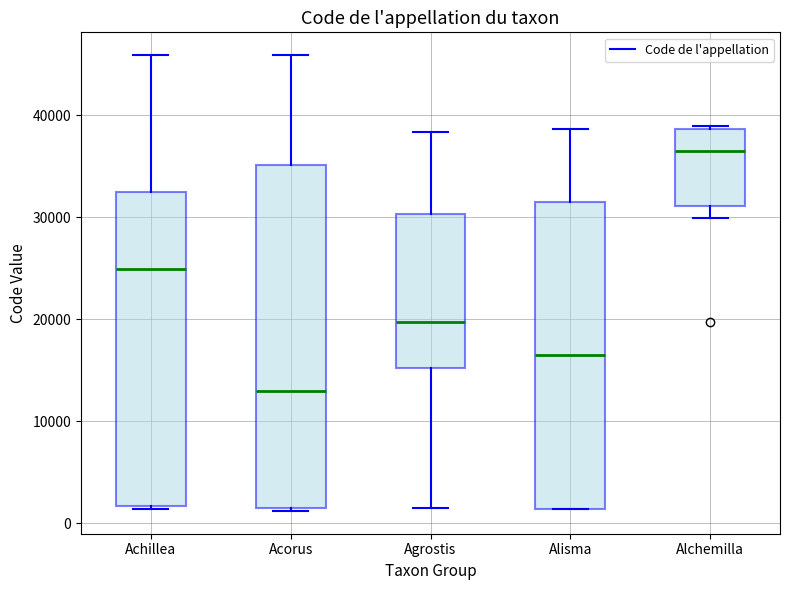

Where is the lower edge of the box for Achillea on the y-axis? The values are not printed on the chart, so give them approximately, as read against the axis.

2000